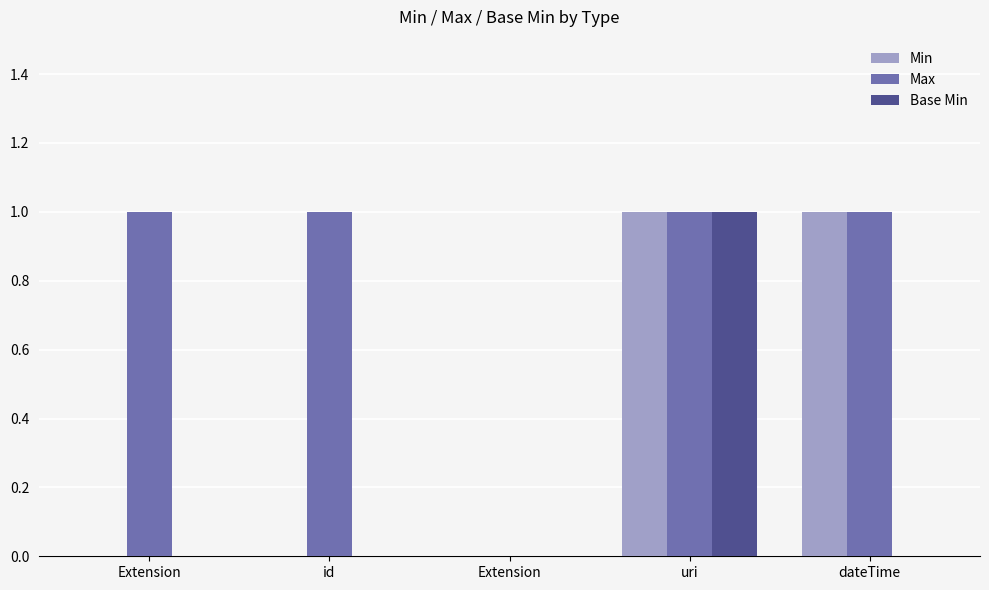

At how many categories does at least one series exceed 0?

4